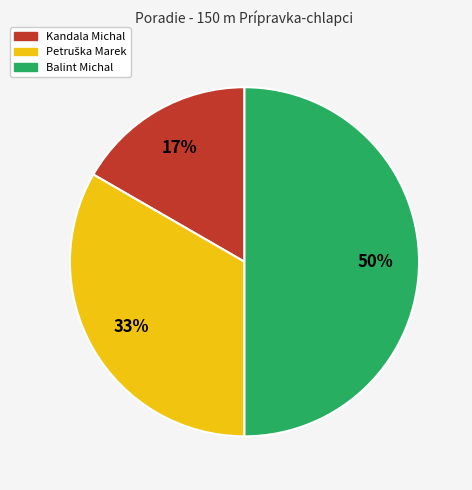

Combined, do Balint Michal and Kandala Michal account for over 50%?

Yes